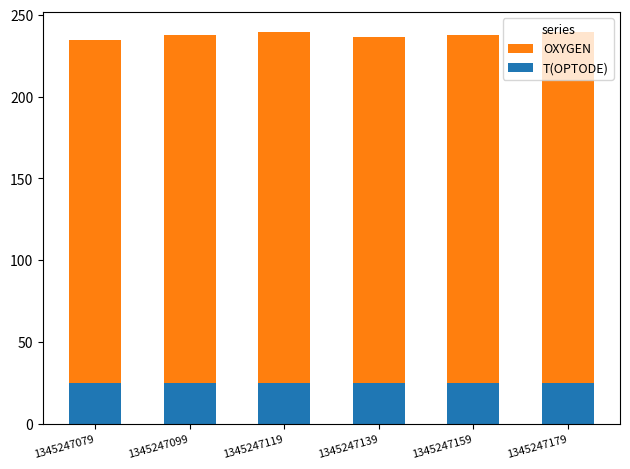

What is the total value across all series at 1345247119?

264.2